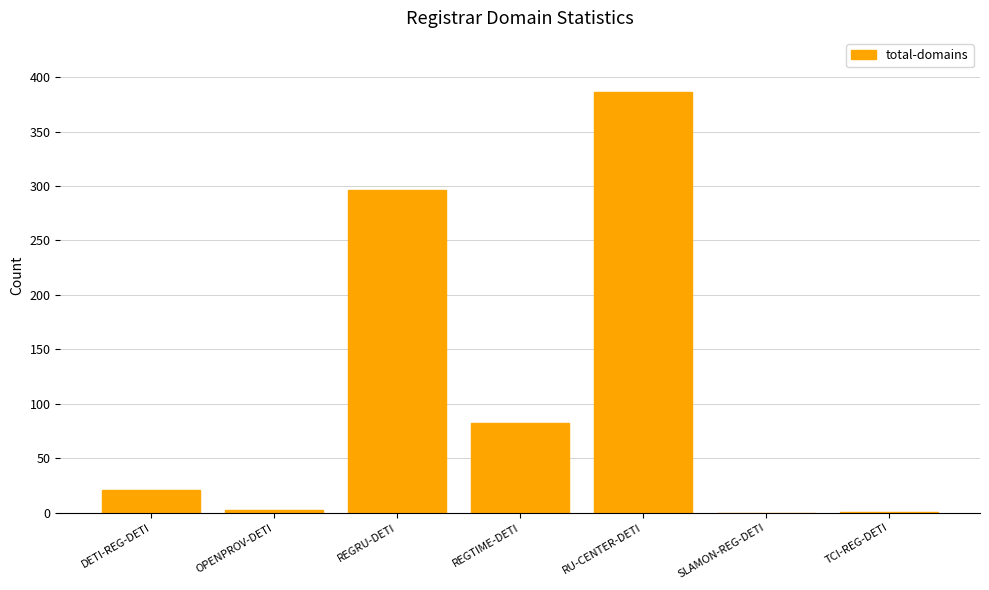

How many series are shown in this chart?

1